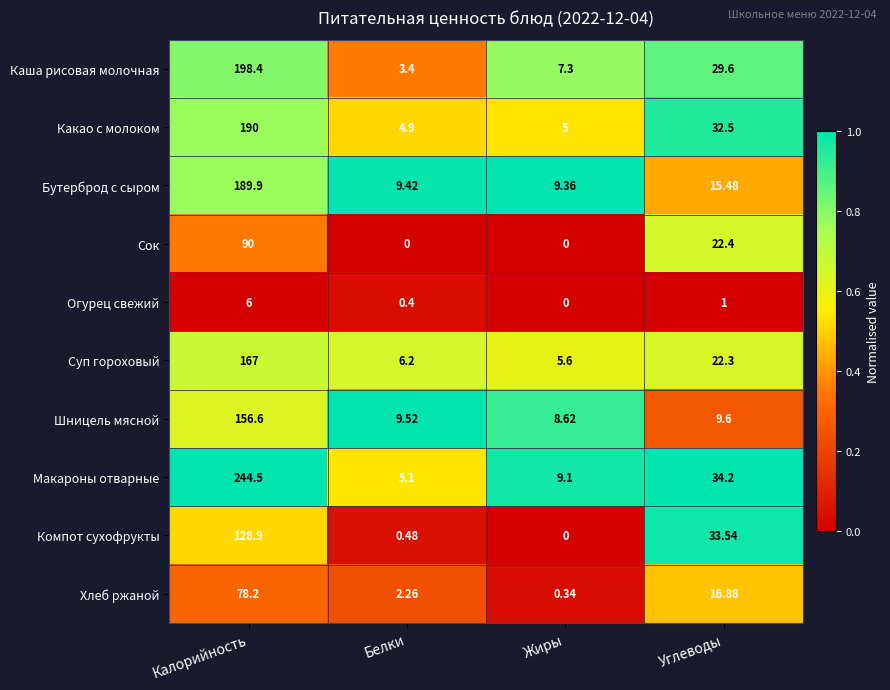

At how many categories does at least one series exceed 0?

4